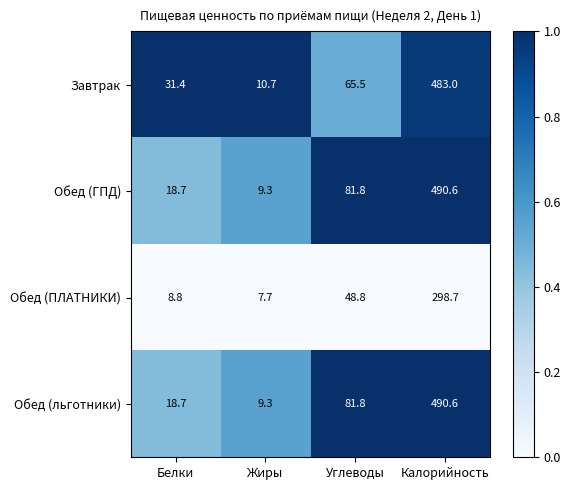

What is the difference between the highest and lowest values at Калорийность?

191.9